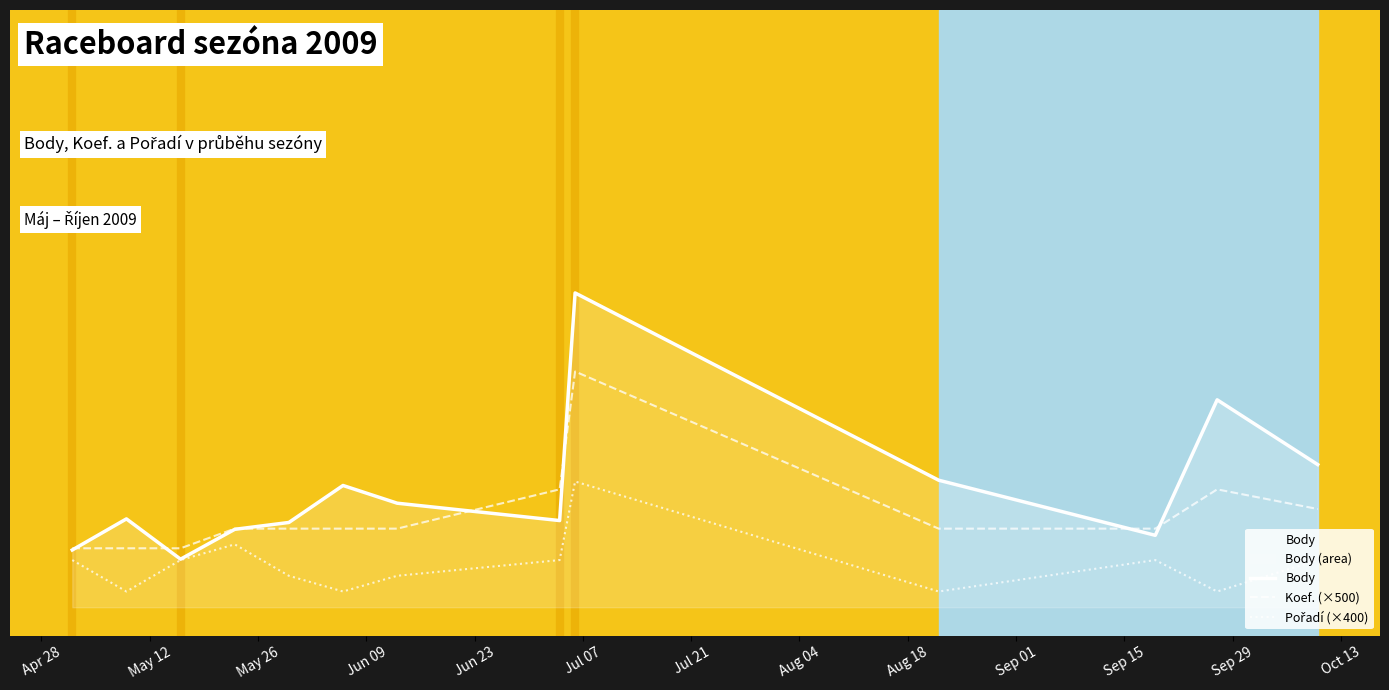

The value of Pořadí (×400) at Oct 13 is 1200.0. True or false?

True